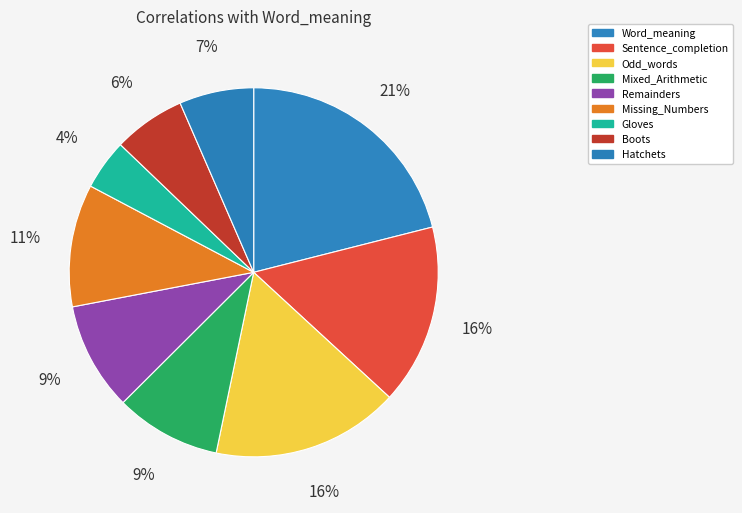

What percentage is the Hatchets slice, to the nearest percent?

7%